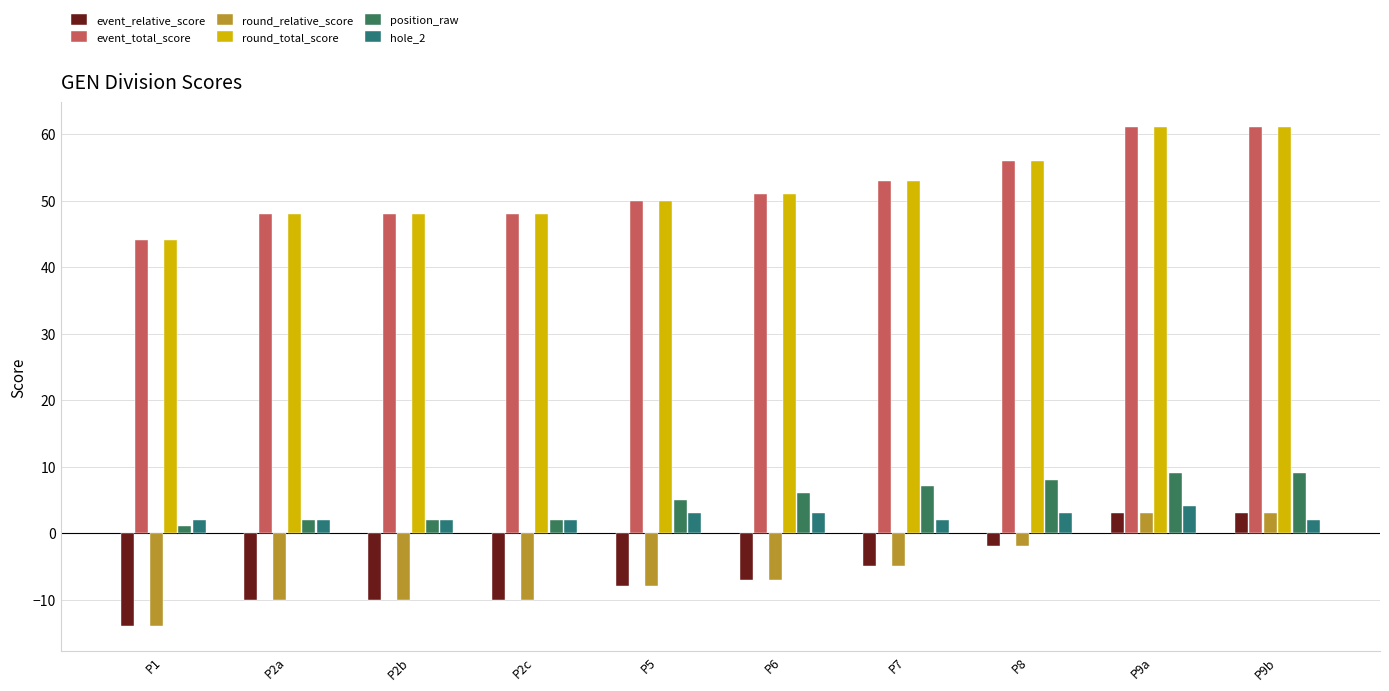

Are the bars horizontal?

No